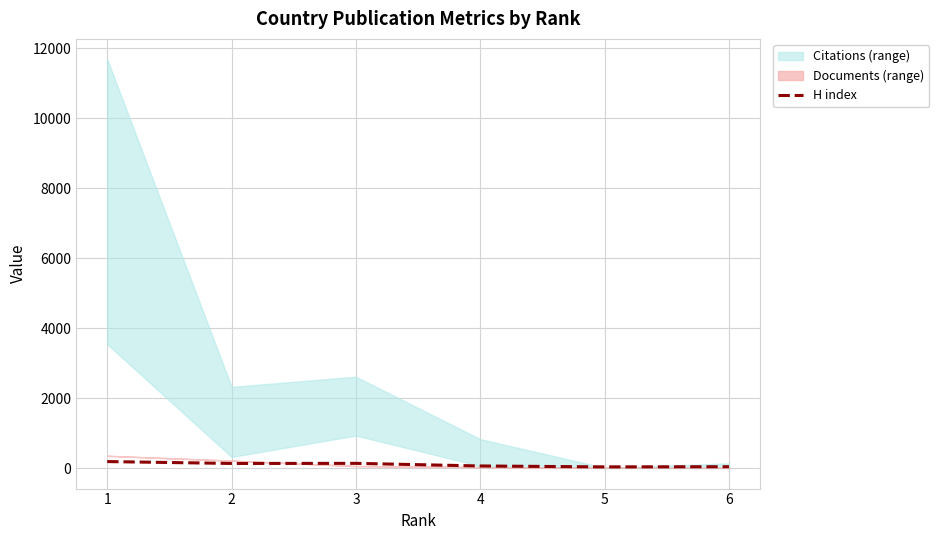

Which category has the highest value across all series?

1